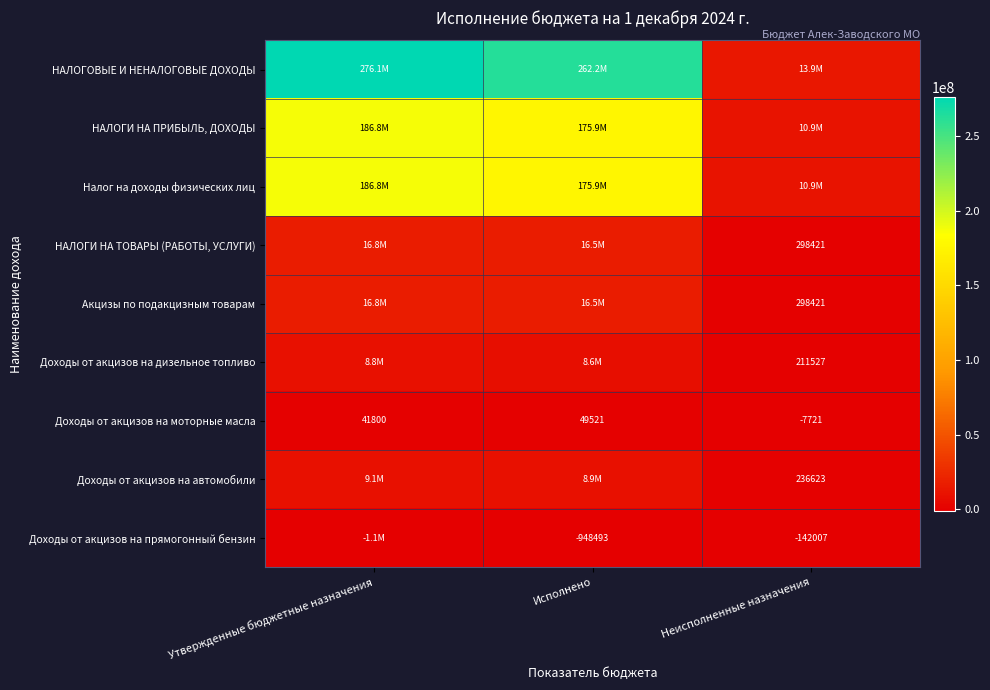

True or false: Доходы от акцизов на дизельное топливо has a value of 12379345.0 at Утвержденные бюджетные назначения.

False